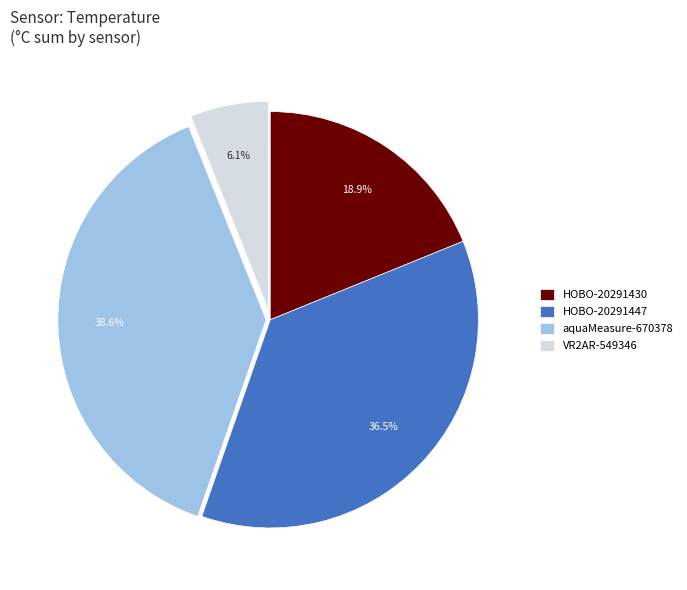

Which category has the biggest portion of the pie?

aquaMeasure-670378